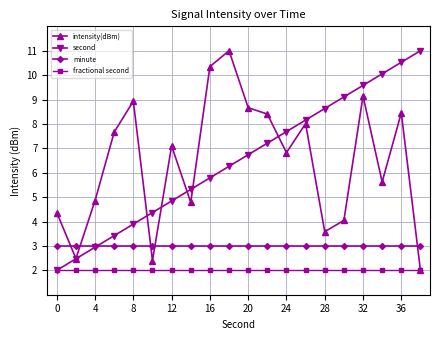

How many interior local peaks does the intensity(dBm) series have?

6